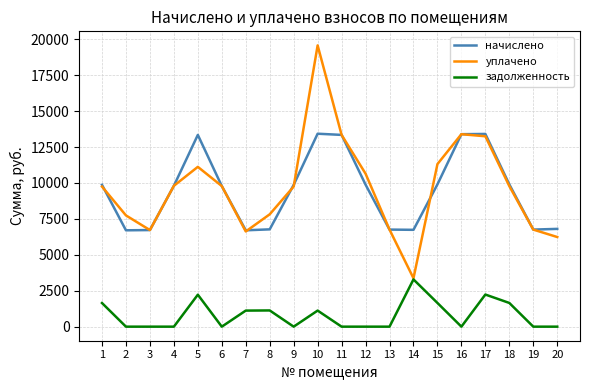

What is the sum of the уплачено values at 5 and 10?

30700.3